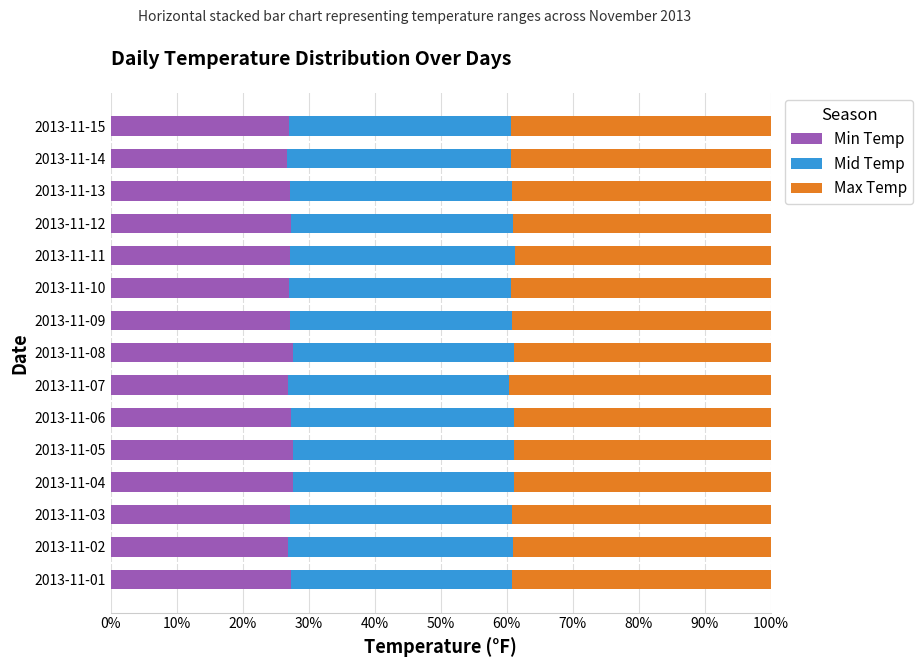

Is it true that Min Temp equals 27.2 at 2013-11-11?

True